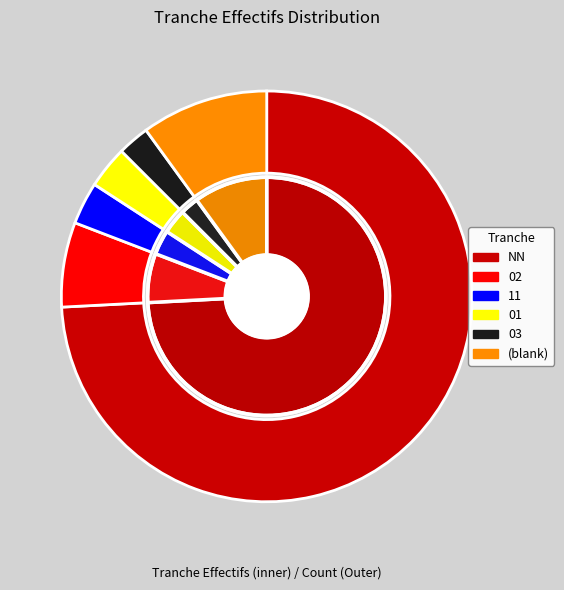

To the nearest percent, what is the combined percentage of 03 and ?

12%